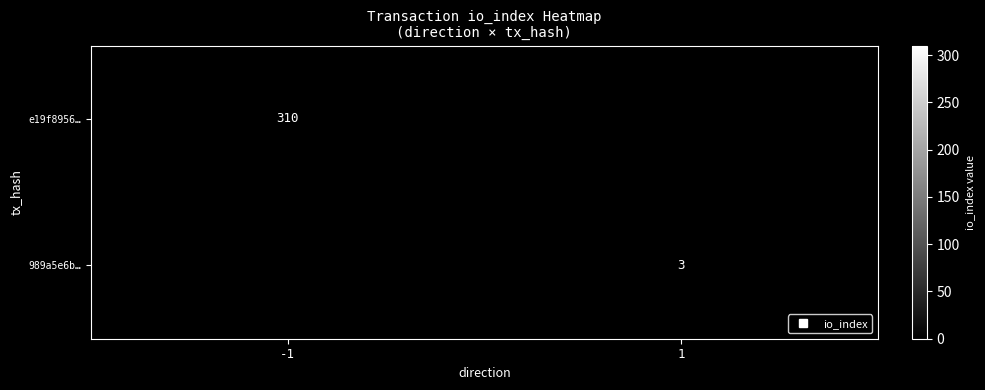

How many 989a5e6b… values are between 0 and 3?

2